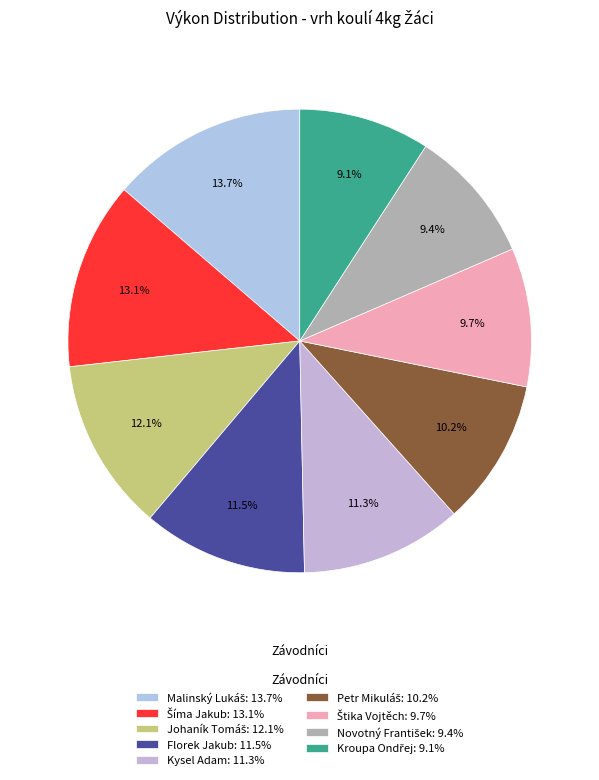

Count the number of slices in the pie.

9